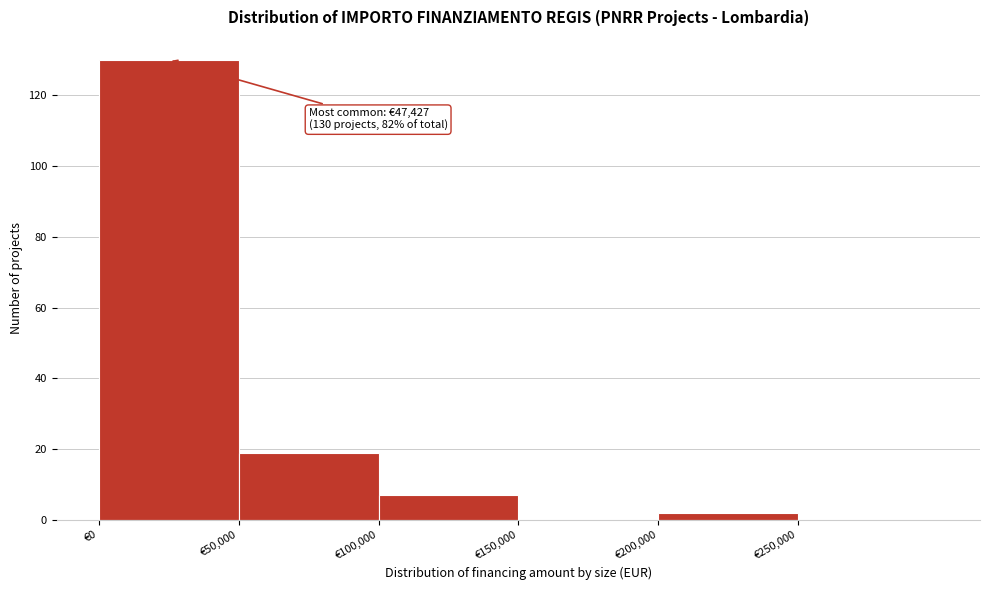

Which range on the x-axis has the tallest bar?

0 to 50000